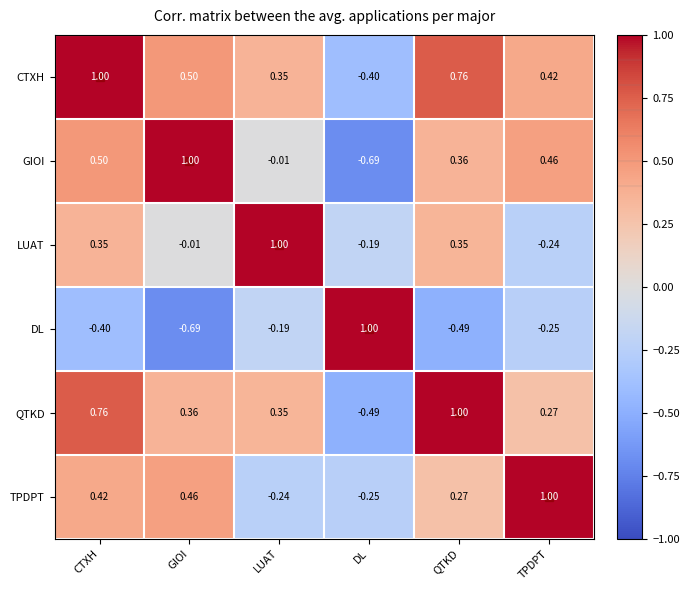

What is the spread (max minus min) of values at QTKD?

1.5